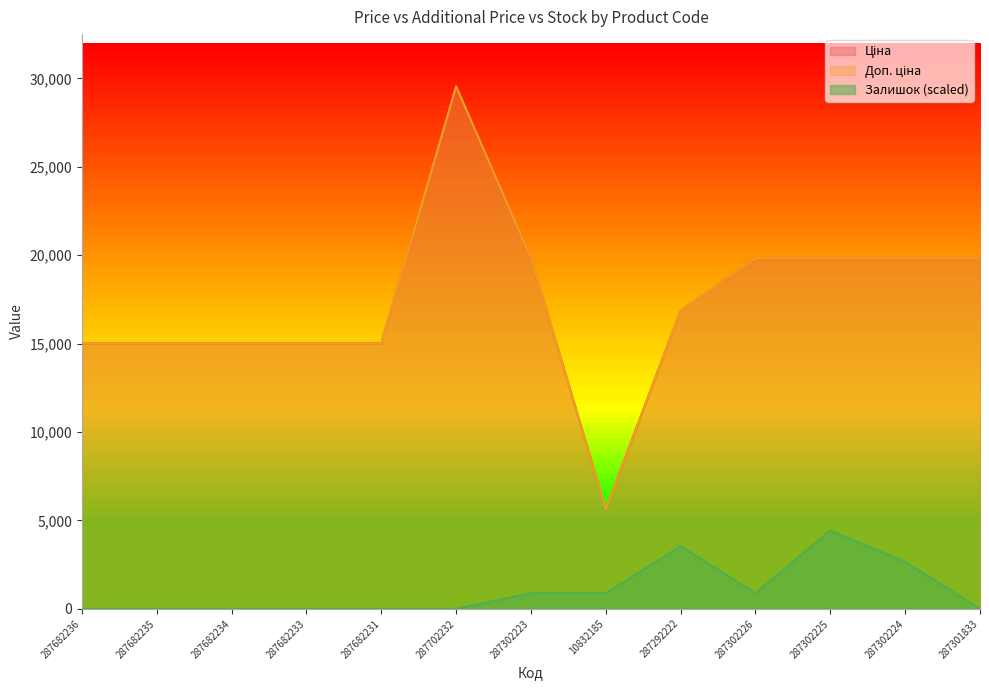

How many interior local peaks does the Доп. ціна series have?

1